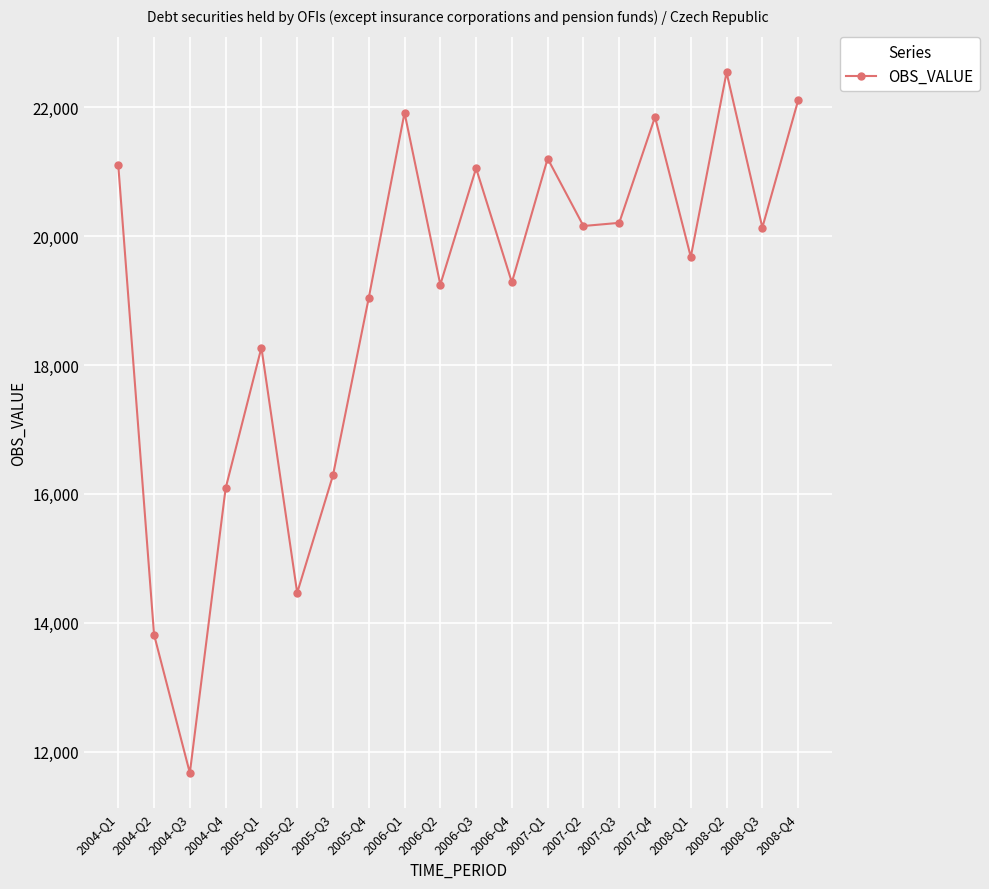

What value does the data have at 2004-Q3, to the nearest 10?

11670